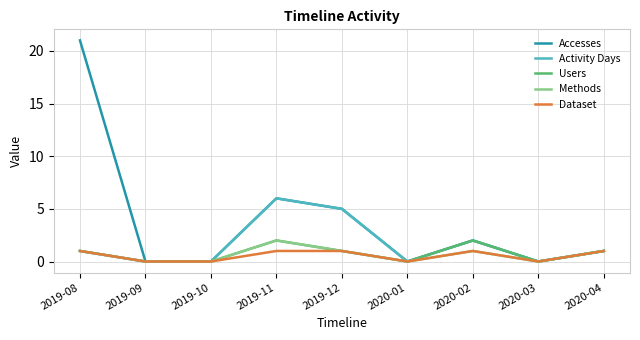

Count the number of categories in the chart.

9